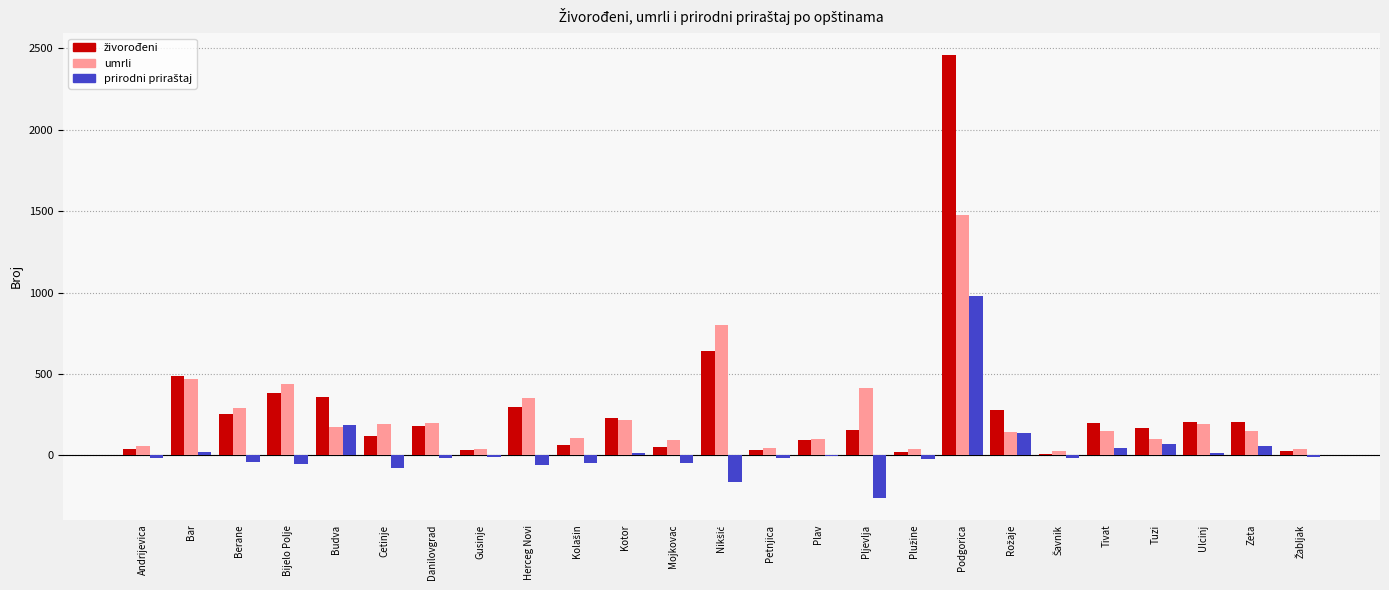

What is the total value across all series at Budva?

722